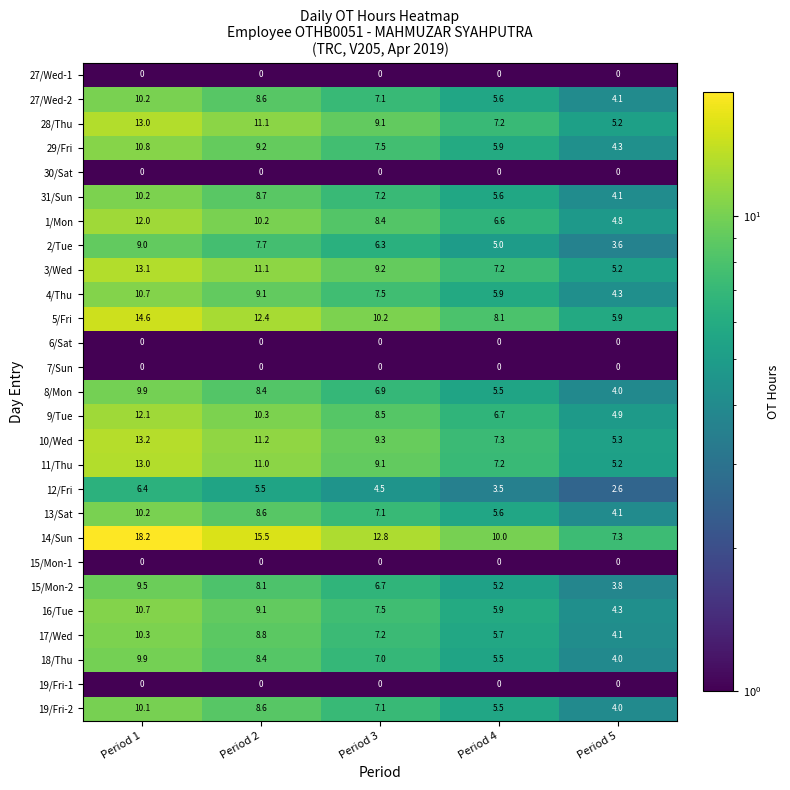

Which series has the largest total across all categories?

14/Sun